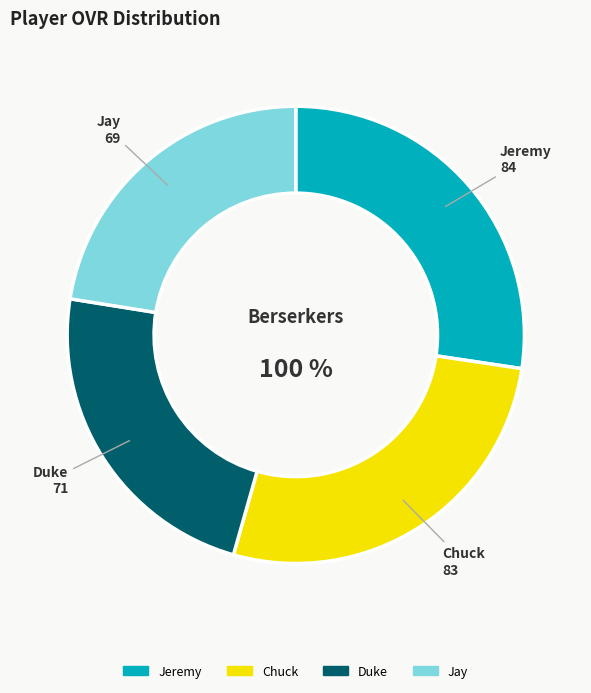

To the nearest percent, what is the average slice percentage?

25%